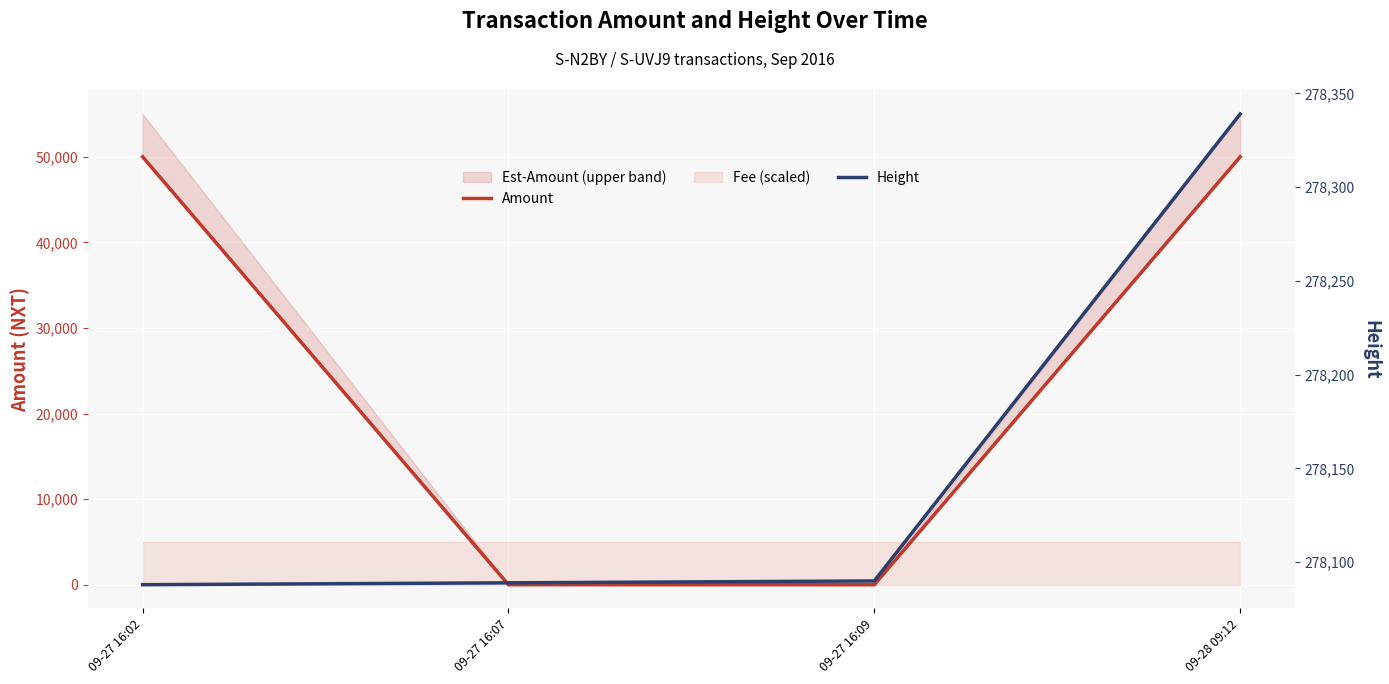

Which series has the largest total across all categories?

Height